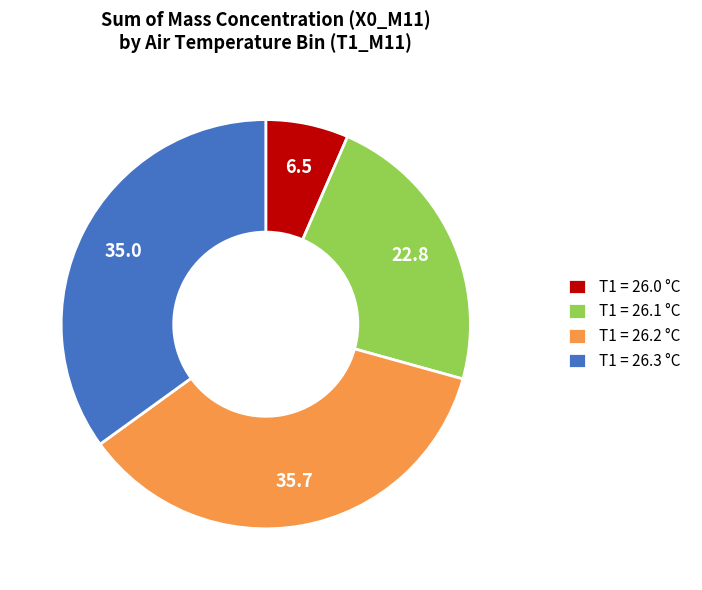

Does T1 = 26.1 °C represent more than half of the total?

No